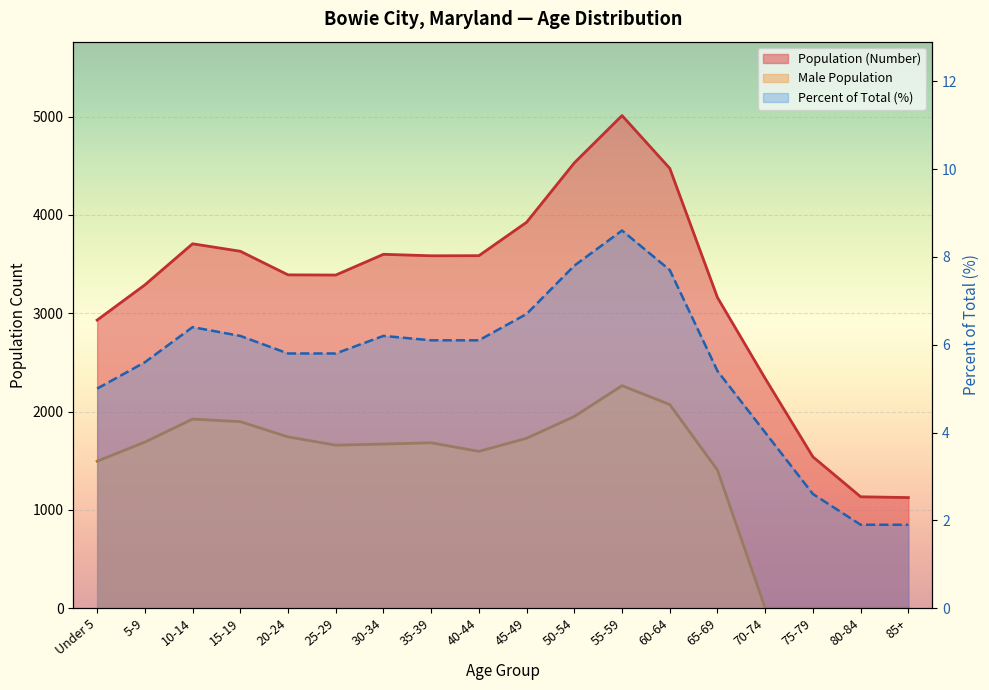

Reading left to right, extract all data points from this chart.

Population (Number): 2930.0	3288.0	3706.0	3630.0	3390.0	3388.0	3599.0	3584.0	3585.0	3925.0	4529.0	5010.0	4473.0	3159.0	2336.0	1539.0	1133.0	1125.0
Male Population: 1495.0	1689.0	1923.0	1897.0	1742.0	1658.0	1669.0	1682.0	1595.0	1728.0	1950.0	2263.0	2071.0	1404.0	0.0	0.0	0.0	0.0
Percent of Total: 5.0	5.6	6.4	6.2	5.8	5.8	6.2	6.1	6.1	6.7	7.8	8.6	7.7	5.4	4.0	2.6	1.9	1.9